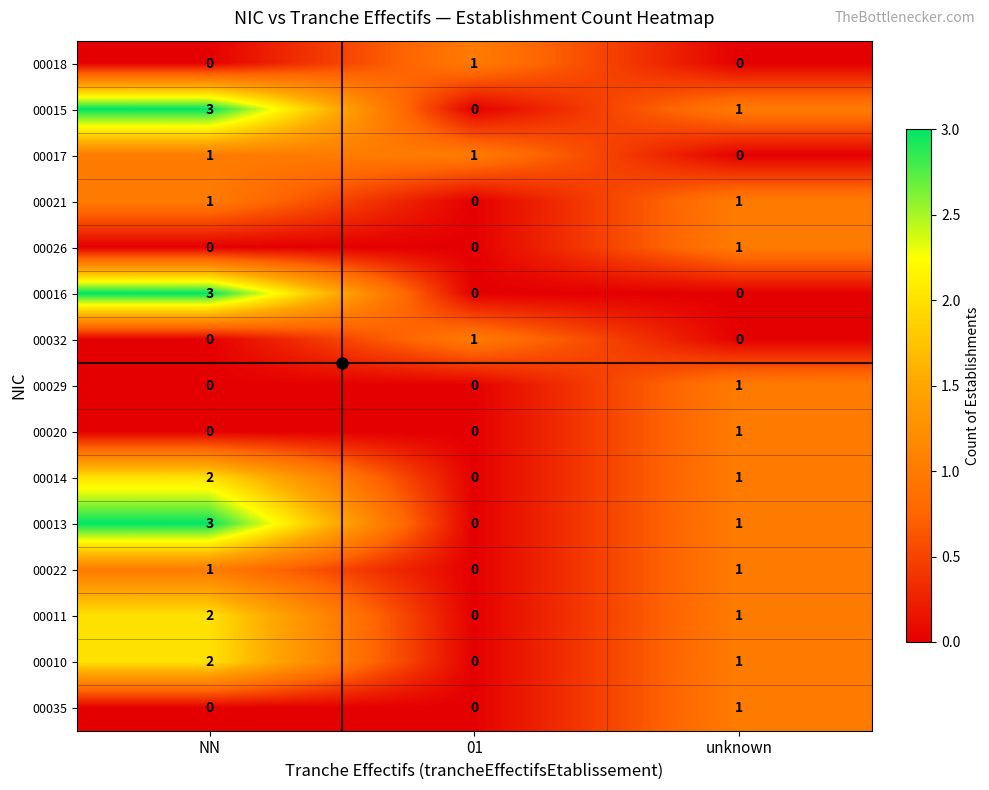

At how many categories does at least one series exceed 0?

3